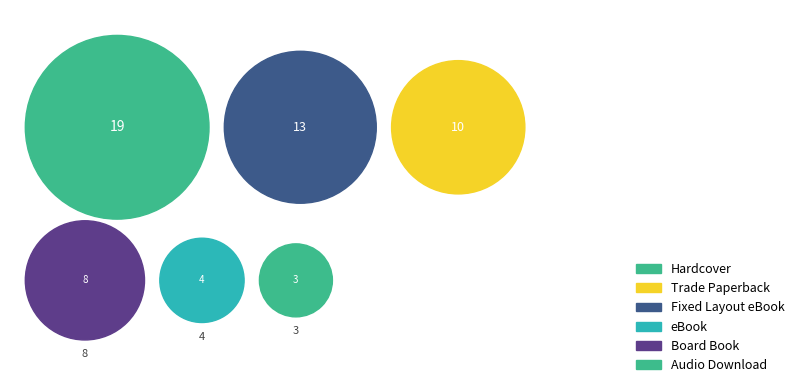

Which category has the biggest portion of the pie?

Hardcover